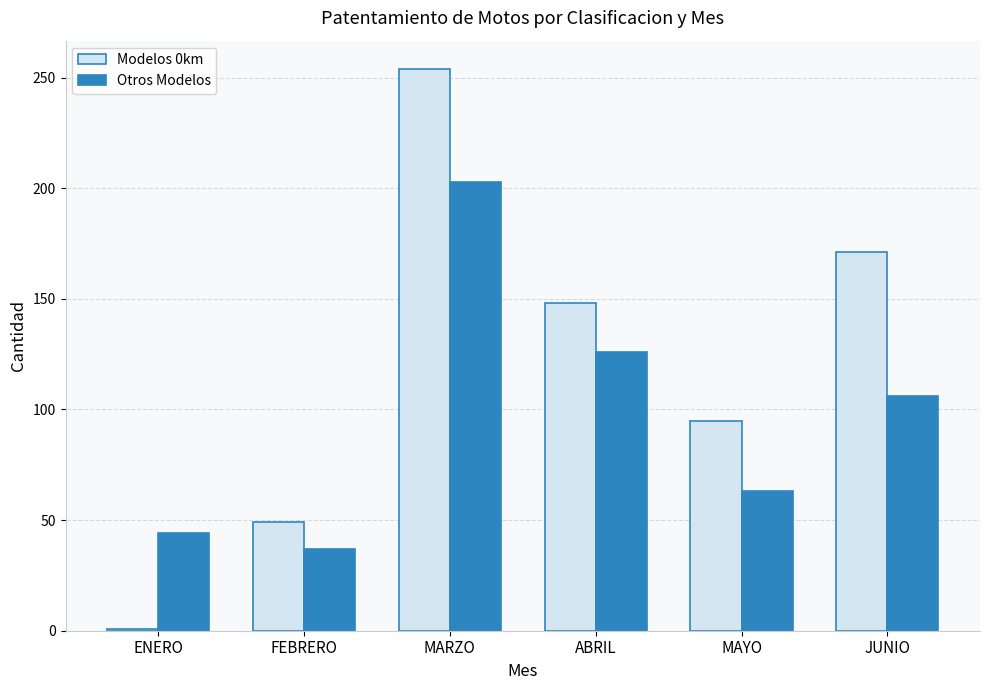

Rank the series by their average value, from highest to lowest.

Modelos 0km, Otros Modelos